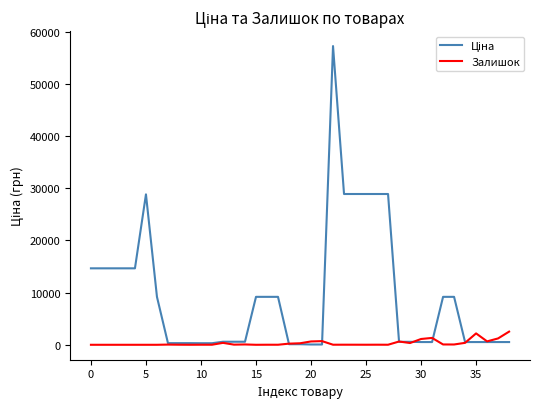

What is the highest value of the Залишок series?

2522.0